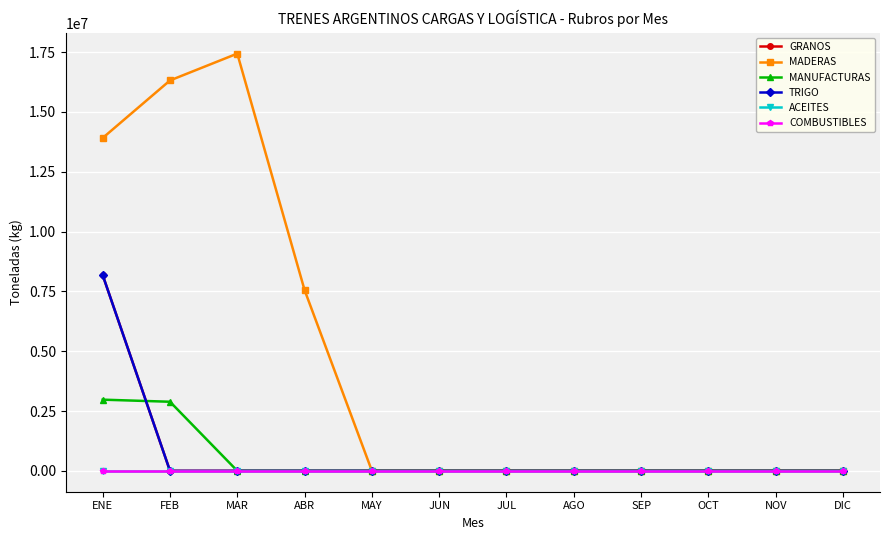

The value of GRANOS at JUL is 0.0. True or false?

True